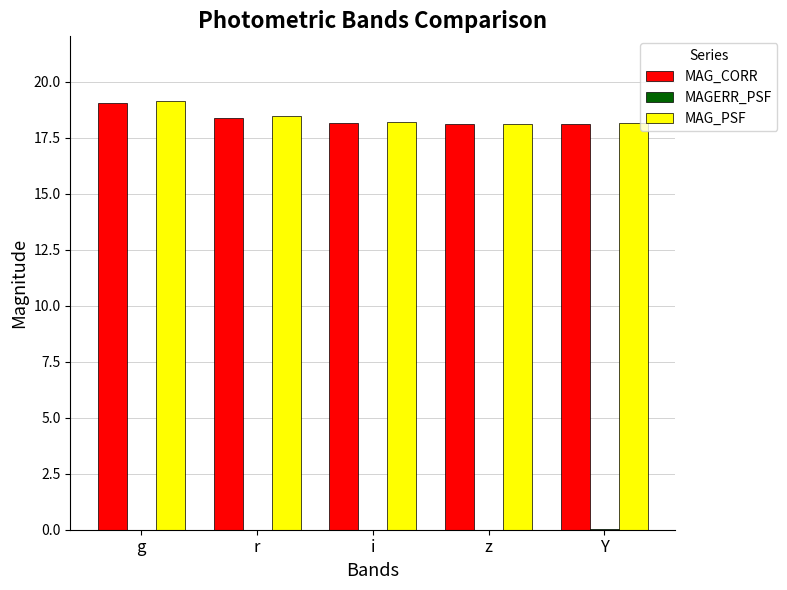

Count the MAG_PSF values in the range 18 to 19.

4